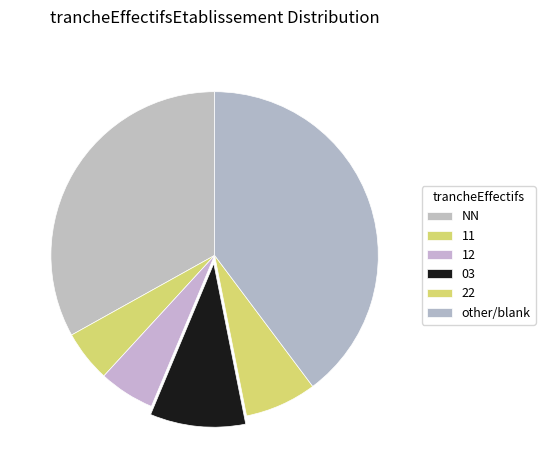

Which has a higher value, other or 11?

other